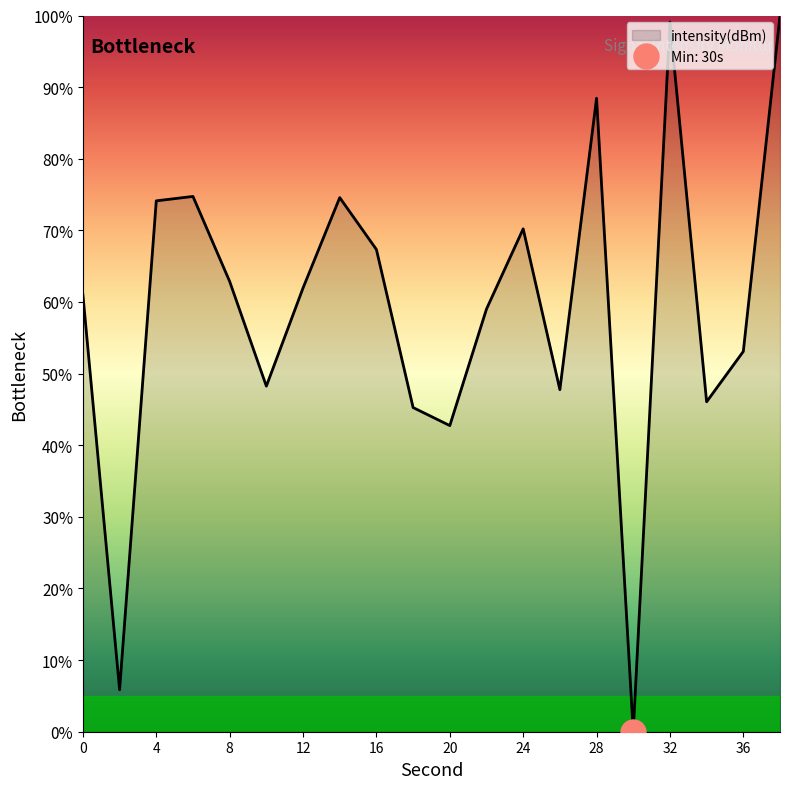

Count the number of categories in the chart.

20